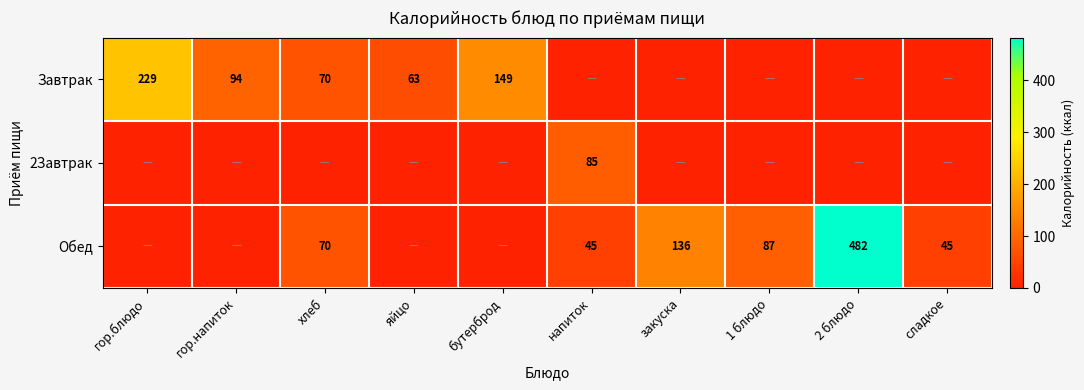

What is the total value across all series at 1 блюдо?

87.3